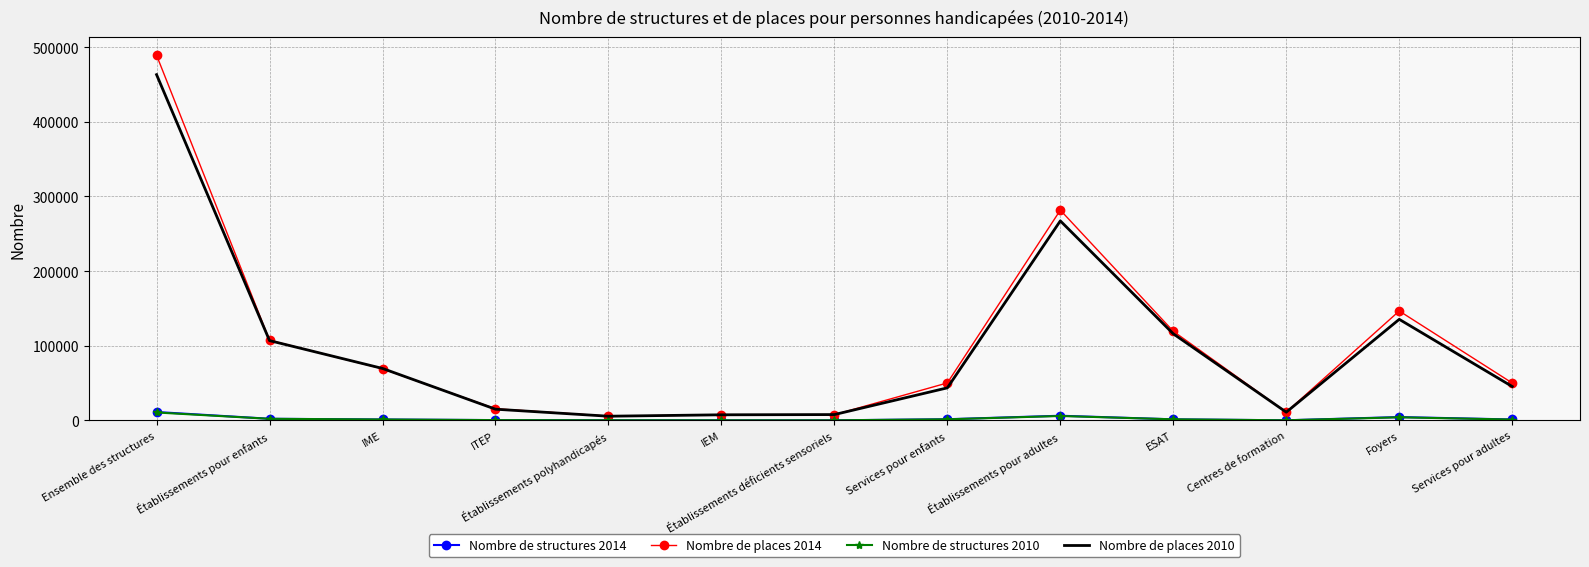

True or false: Nombre de structures 2014 has a value of 6250 at Établissements pour adultes.

True